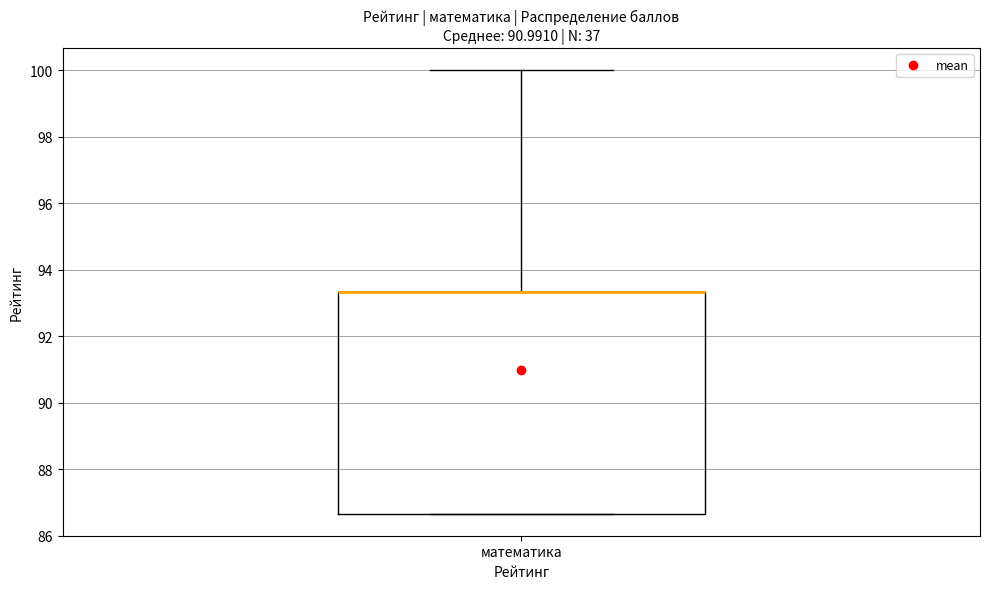

Read this box plot against the y-axis: the position of the median line, the range covered by the box, and the ends of both whiskers. The values are not printed on the chart, so give them approximately, as read against the axis.

median 93.4 (drawn on the box's upper edge), box 86.6 to 93.4, whiskers 86.6 to 100.0